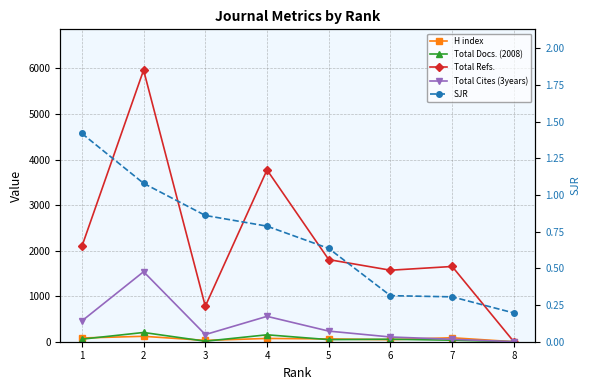

Between 6 and 5, which is larger?

5